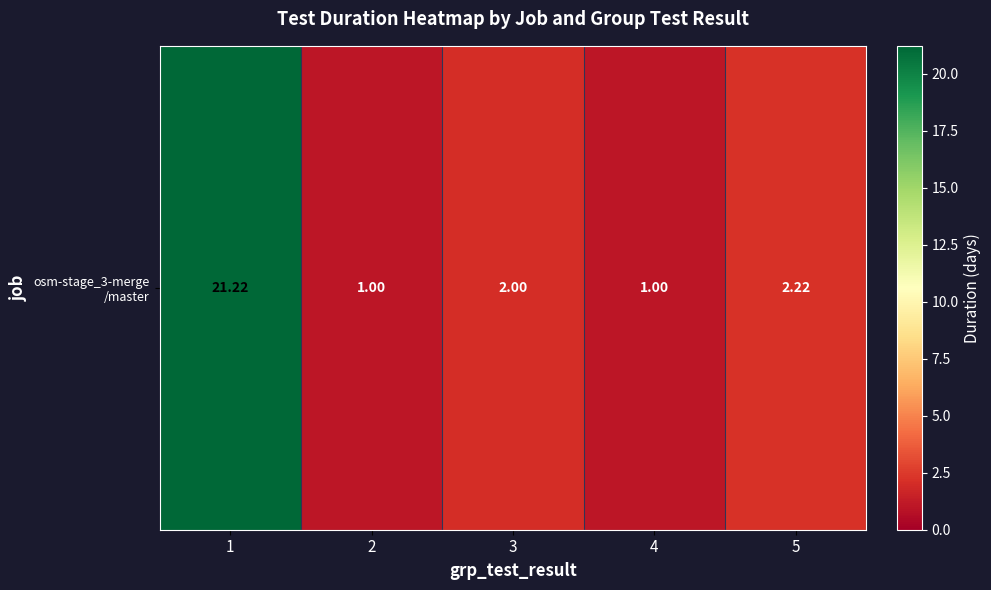

What is the change in value from 3 to 4?

-1.0